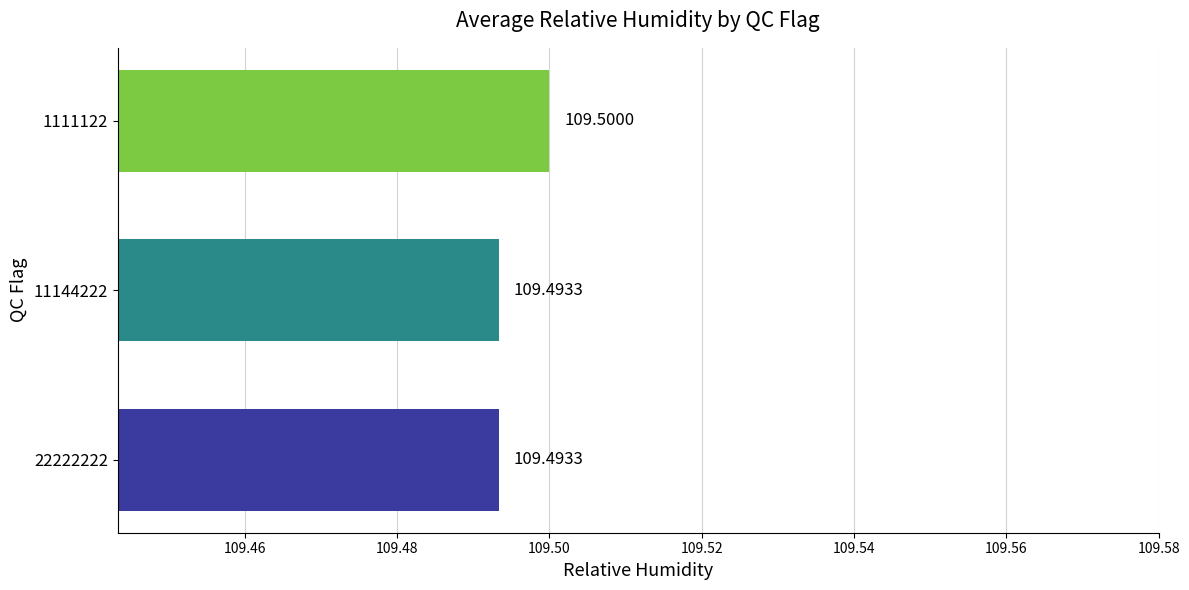

What is the sum of the values at 22222222 and 1111122?

219.0